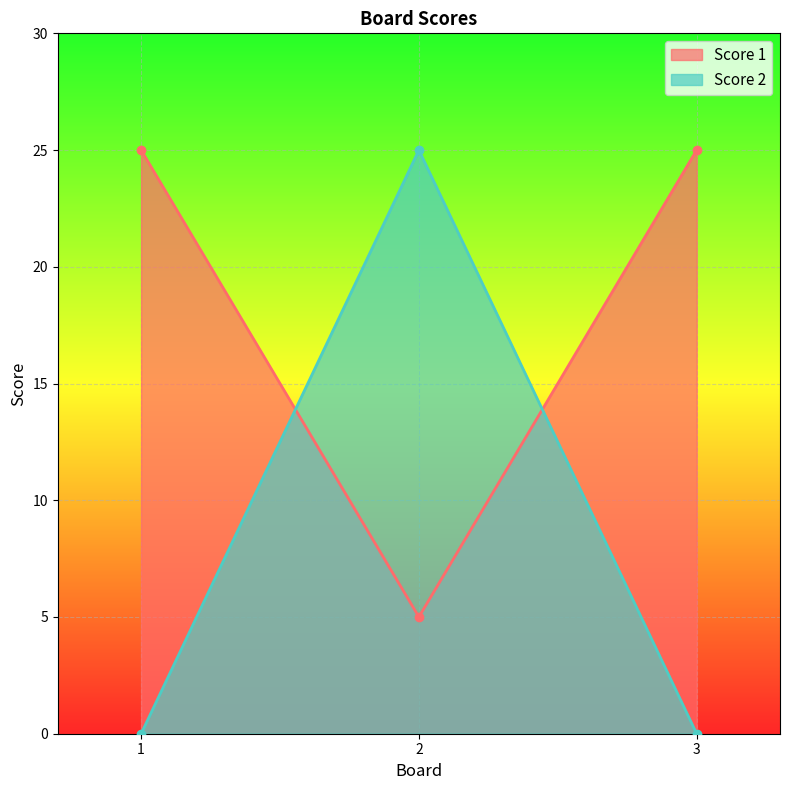

Reading left to right, extract all data points from this chart.

Score 1: 25	5	25
Score 2: 0	25	0